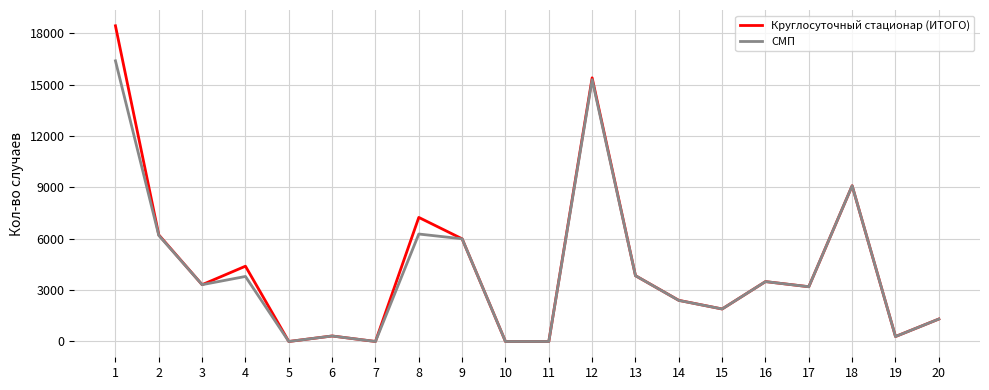

List the series in order of their overall mean, highest first.

Круглосуточный стационар (ИТОГО), СМП